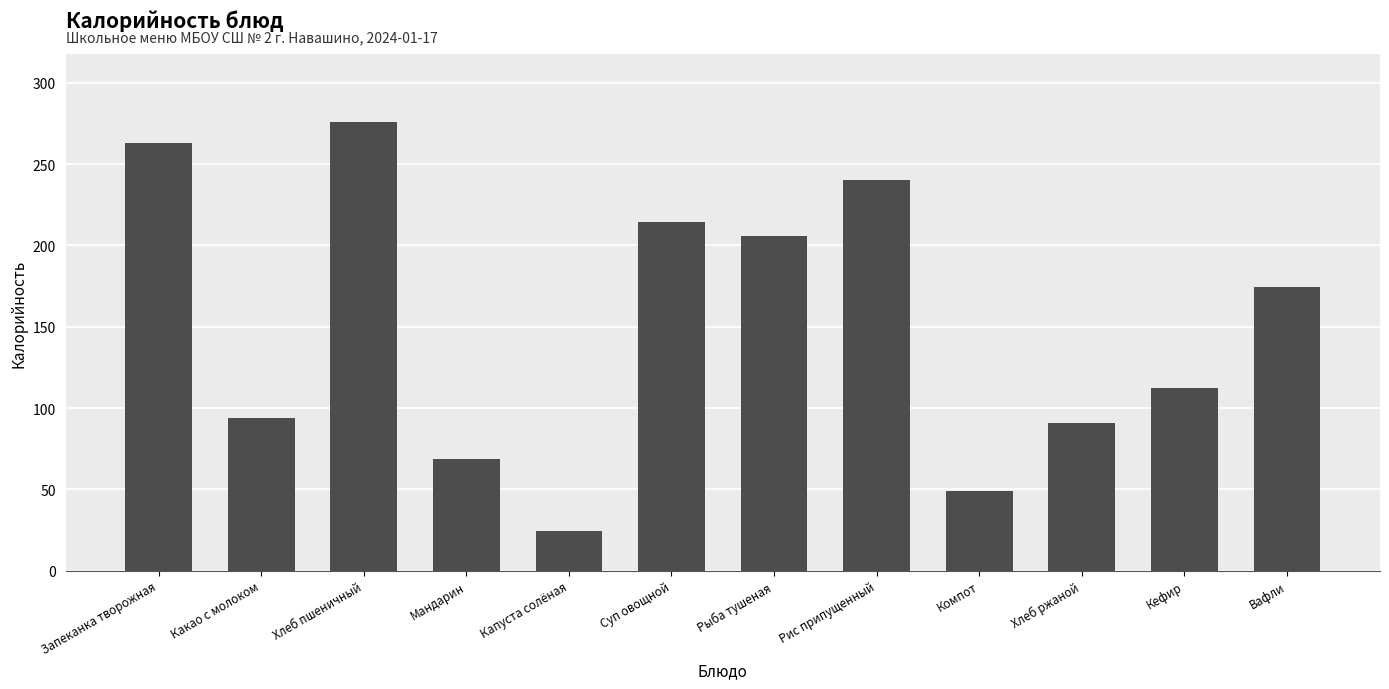

What is the average value?

151.0